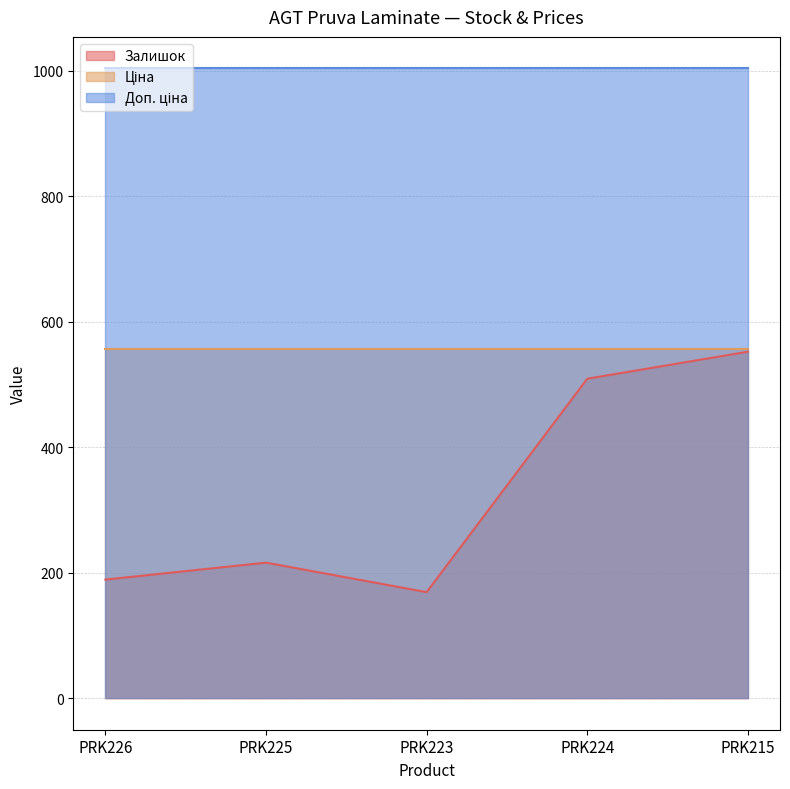

Rank the series at PRK226 from highest to lowest value.

Доп. ціна, Ціна, Залишок